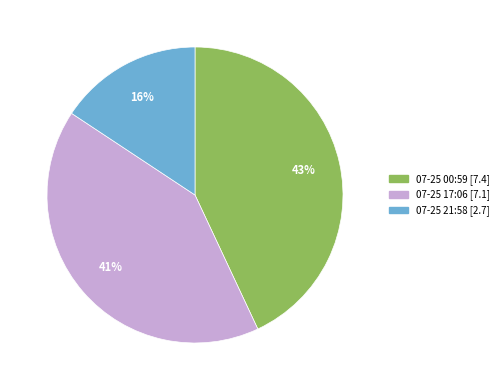

To the nearest percent, what is the difference between the largest and smallest slice percentages?

27%